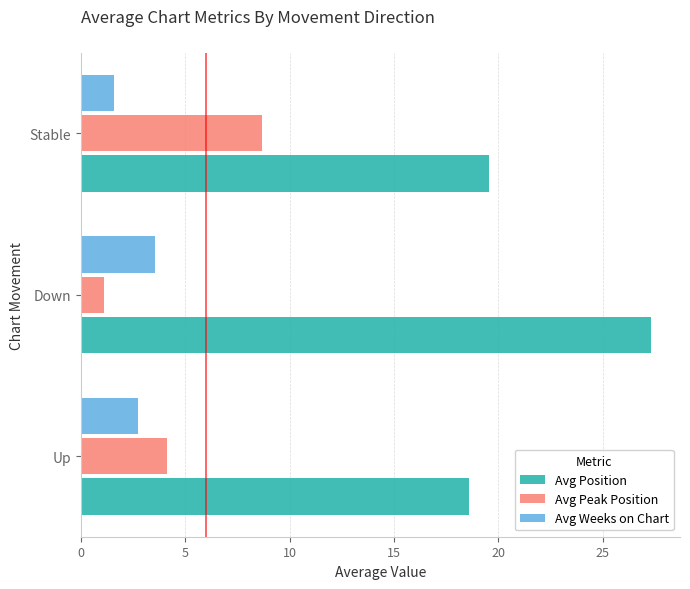

What is the spread (max minus min) of values at Up?

15.9